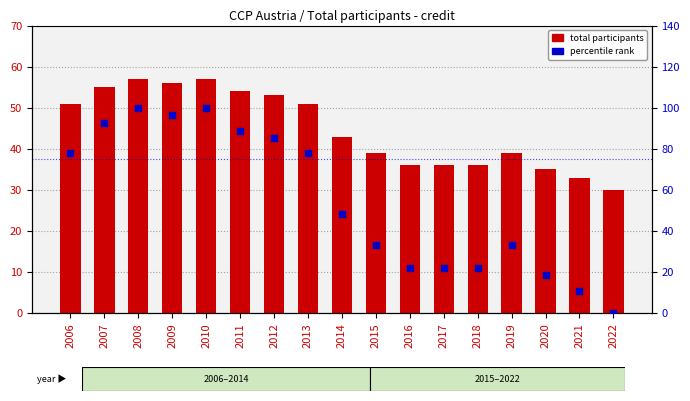

Which series reaches the minimum Y coordinate?

percentile rank